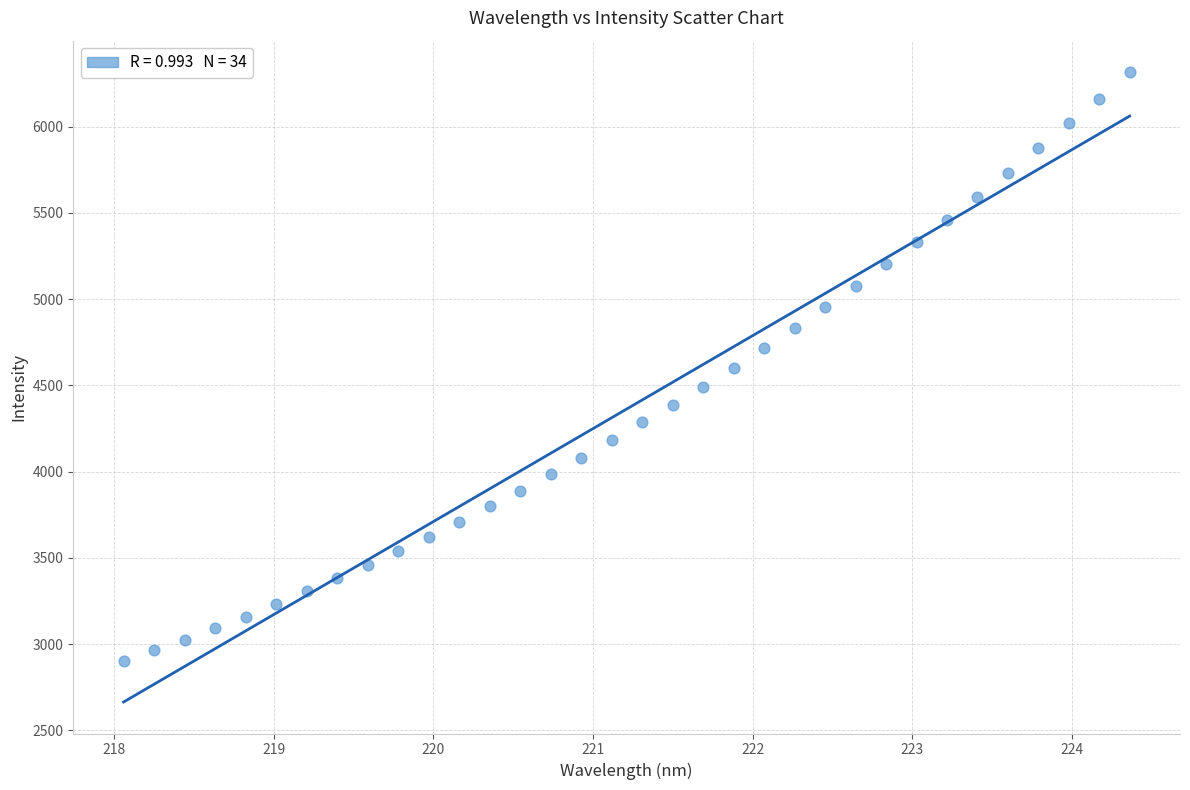

What is the range of X values (max minus min)?

6.3